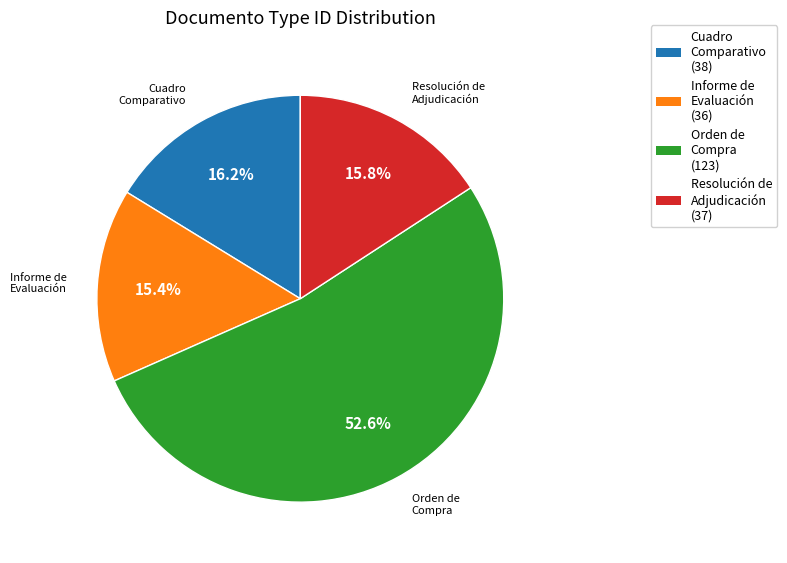

Which slice represents more than half of the pie?

Orden de Compra (123)